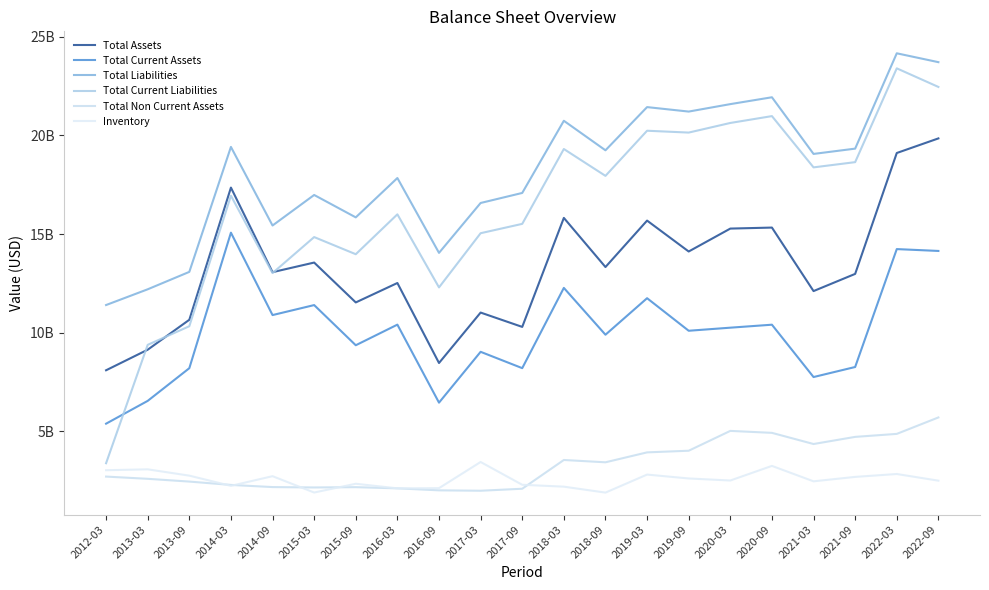

Which category has the highest value in the Total Current Liabilities series?

2022-03